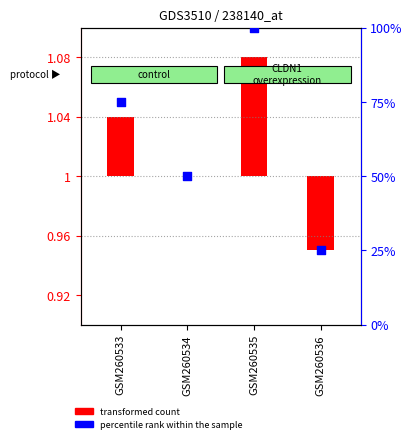

What is the change in value from GSM260533 to GSM260535?

+25